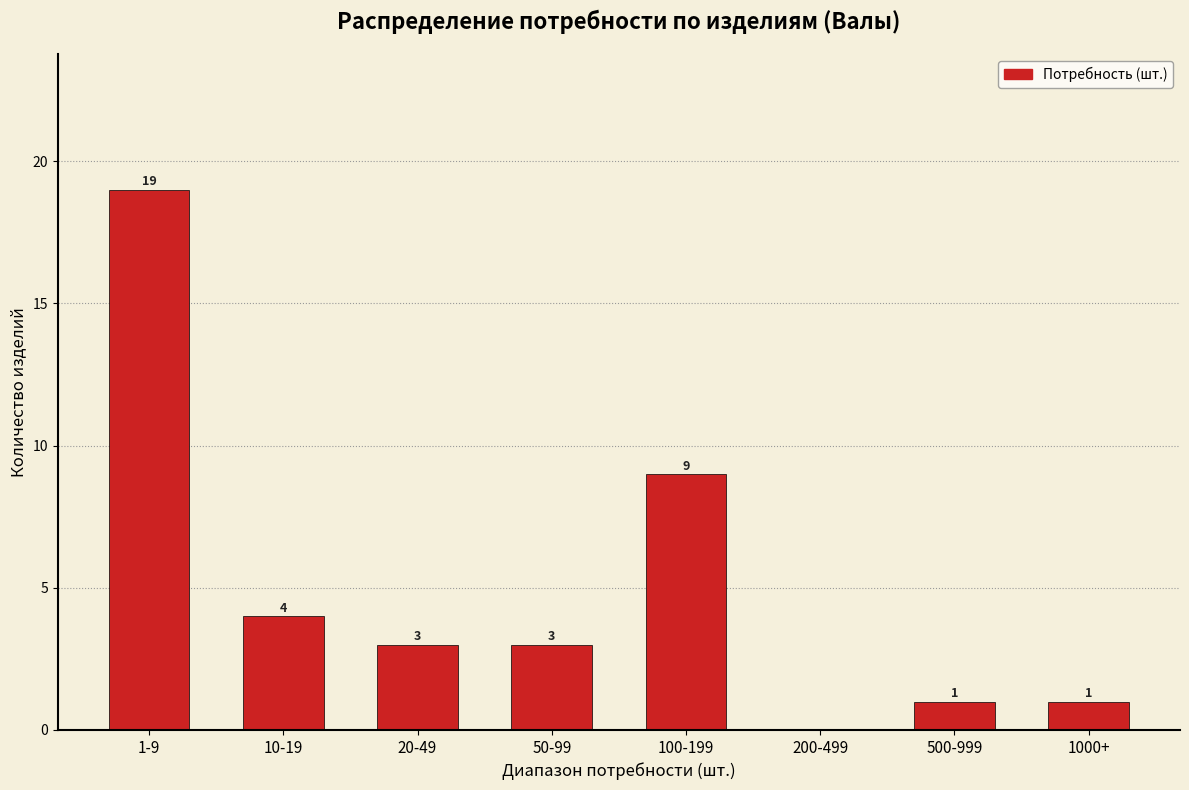

Reading left to right, list all the values displayed in this chart.

1-9=19	10-19=4	20-49=3	50-99=3	100-199=9	200-499=0	500-999=1	1000+=1